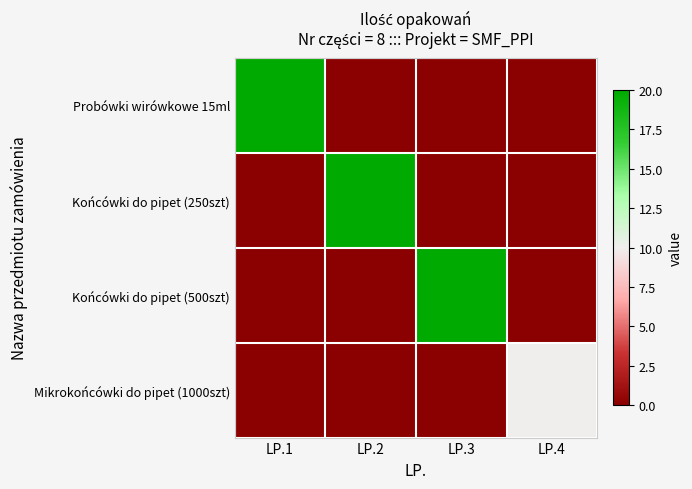

Reading right to left, list all the values displayed in this chart.

Probówki wirówkowe 15ml: LP.4=0	LP.3=0	LP.2=0	LP.1=20
Końcówki do pipet (250szt): LP.4=0	LP.3=0	LP.2=20	LP.1=0
Końcówki do pipet (500szt): LP.4=0	LP.3=20	LP.2=0	LP.1=0
Mikrokońcówki do pipet (1000szt): LP.4=10	LP.3=0	LP.2=0	LP.1=0